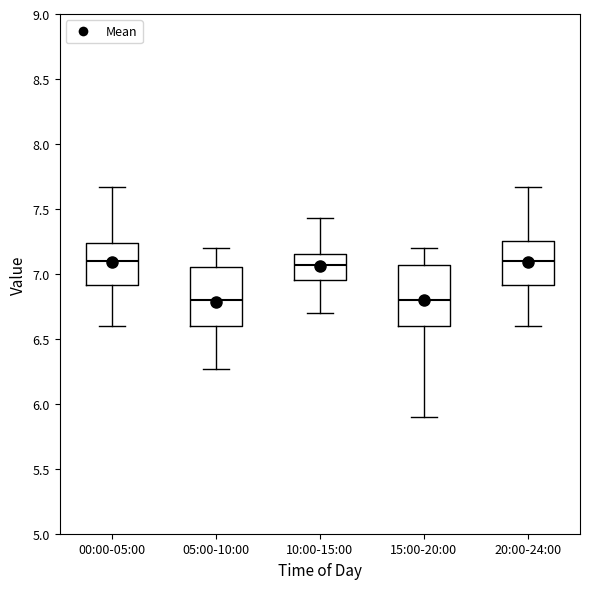

Reading left to right, read every box against the y-axis: the position of its median line, the range the box covers, and the ends of its whiskers. The values are not printed on the chart, so give them approximately, as read against the axis.

00:00-05:00: median 7.10, box 6.90 to 7.25, whiskers 6.60 to 7.65
05:00-10:00: median 6.80, box 6.60 to 7.05, whiskers 6.25 to 7.20
10:00-15:00: median 7.05, box 6.95 to 7.15, whiskers 6.70 to 7.45
15:00-20:00: median 6.80, box 6.60 to 7.05, whiskers 5.90 to 7.20
20:00-24:00: median 7.10, box 6.90 to 7.25, whiskers 6.60 to 7.65